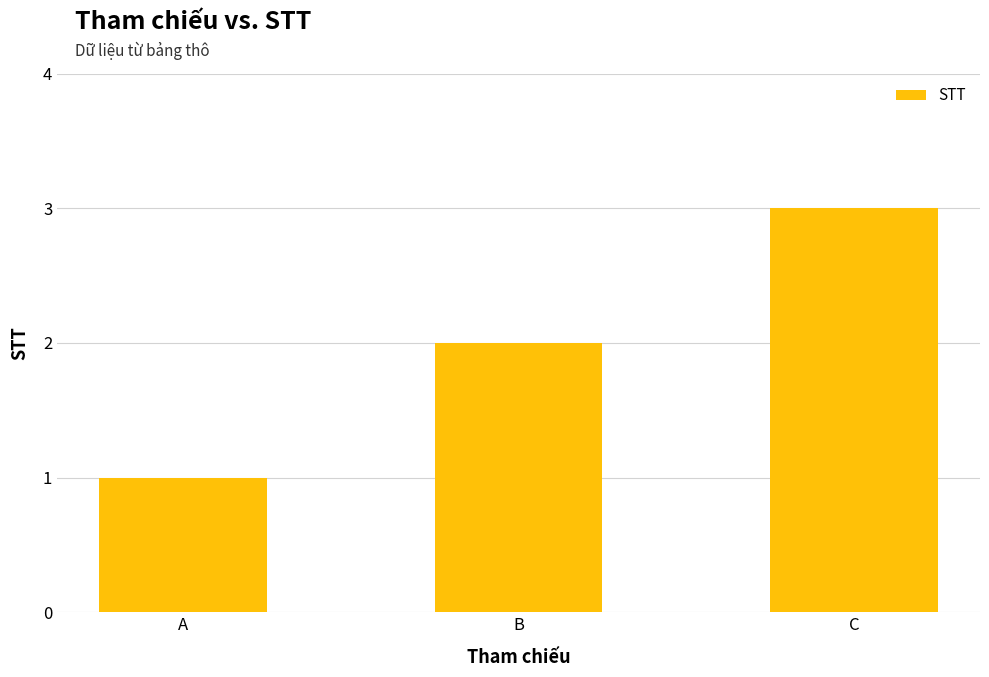

The value at B is 2. True or false?

True